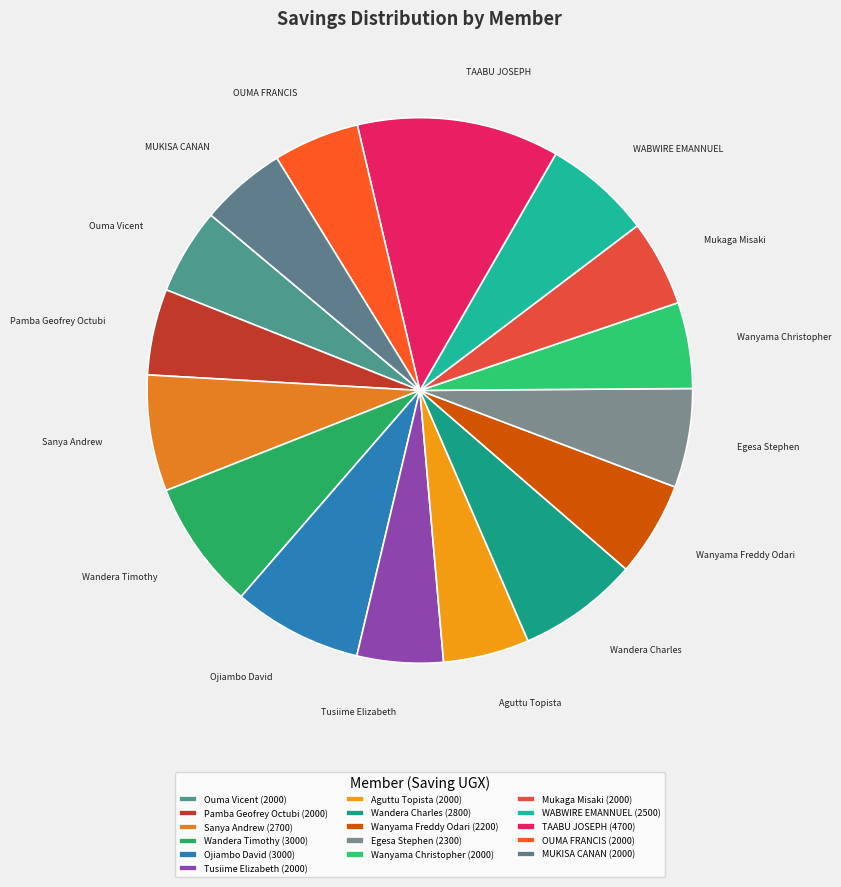

Which category has the biggest portion of the pie?

TAABU JOSEPH